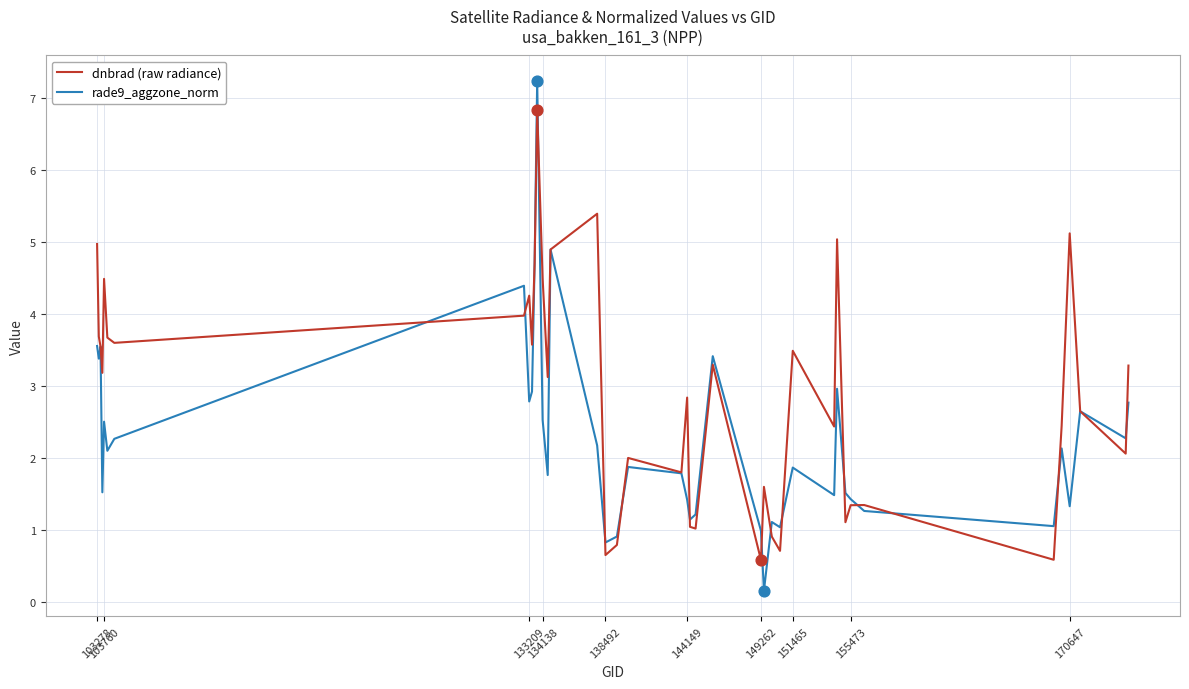

Which series has the widest spread of values?

rade9_aggzone_norm